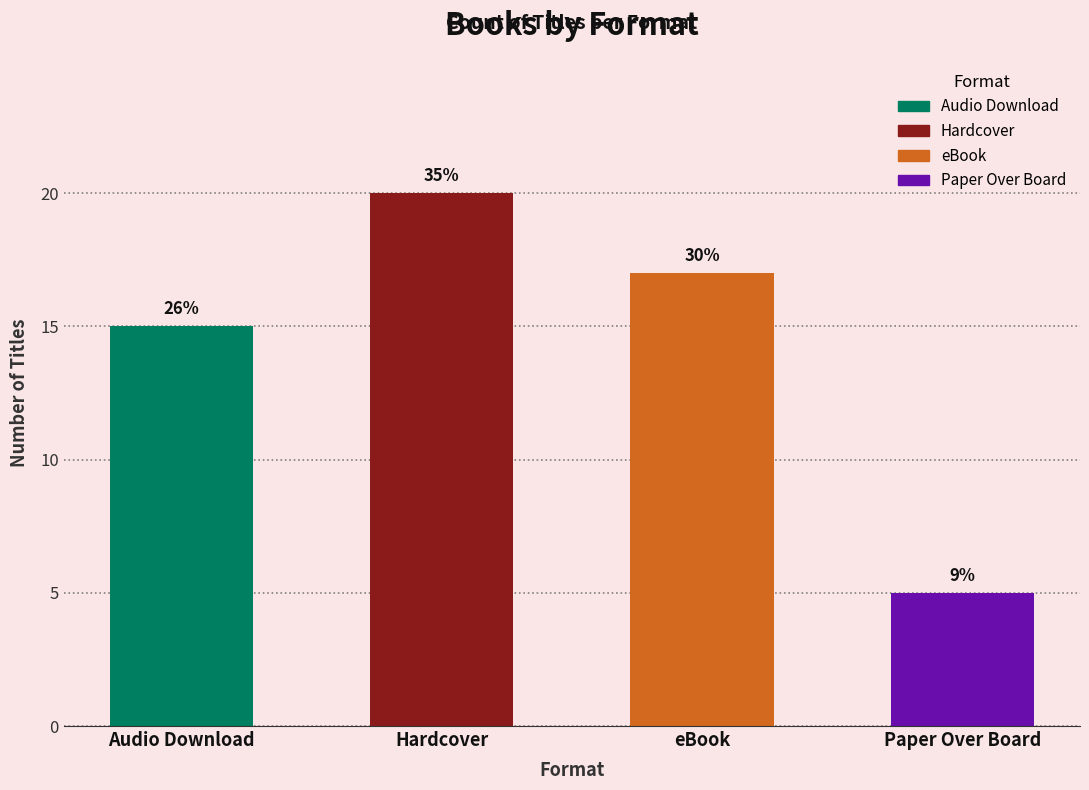

Which category has the lowest value across all series?

Paper Over Board